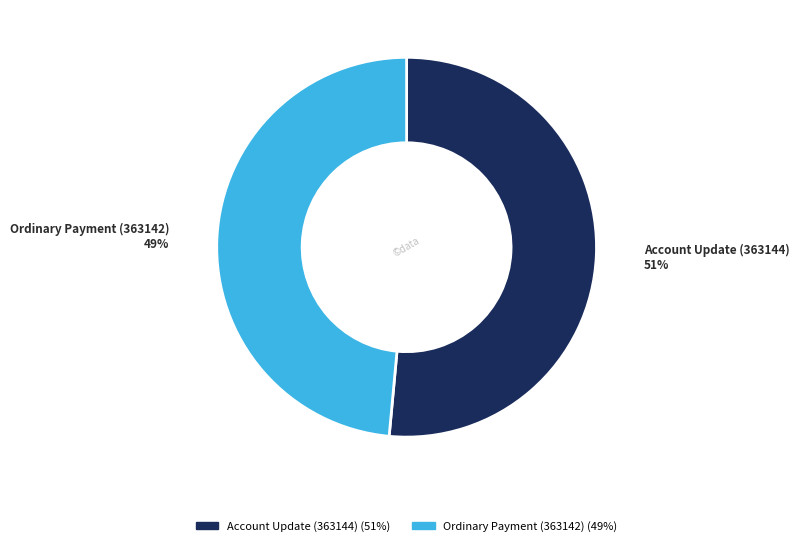

Which has a higher value, Ordinary Payment (363142) or Account Update (363144)?

Account Update (363144)